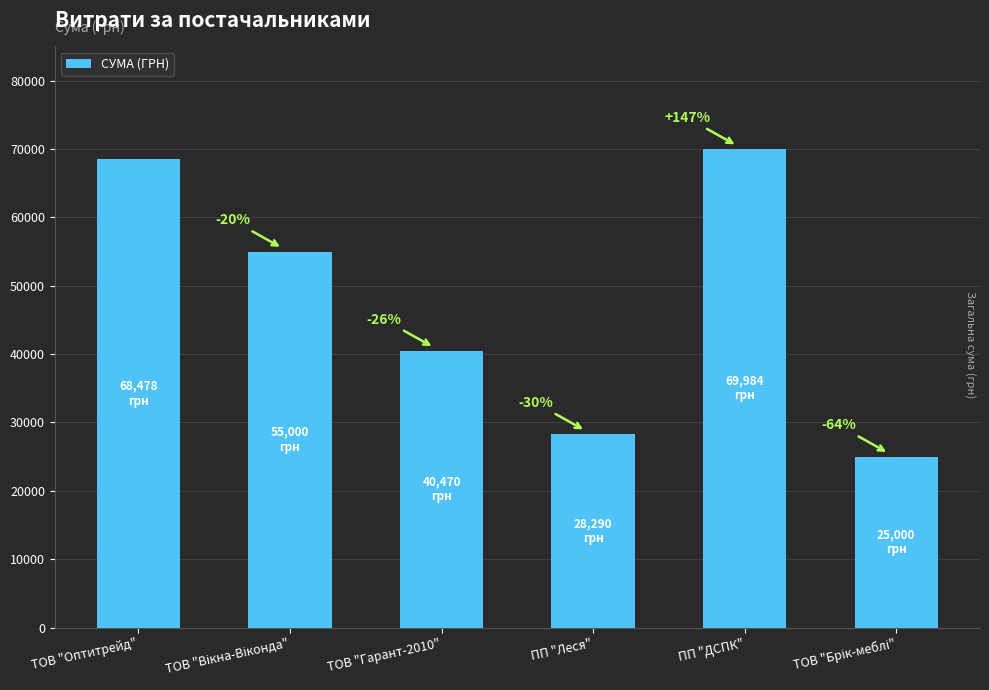

What is the average value?

47870.4